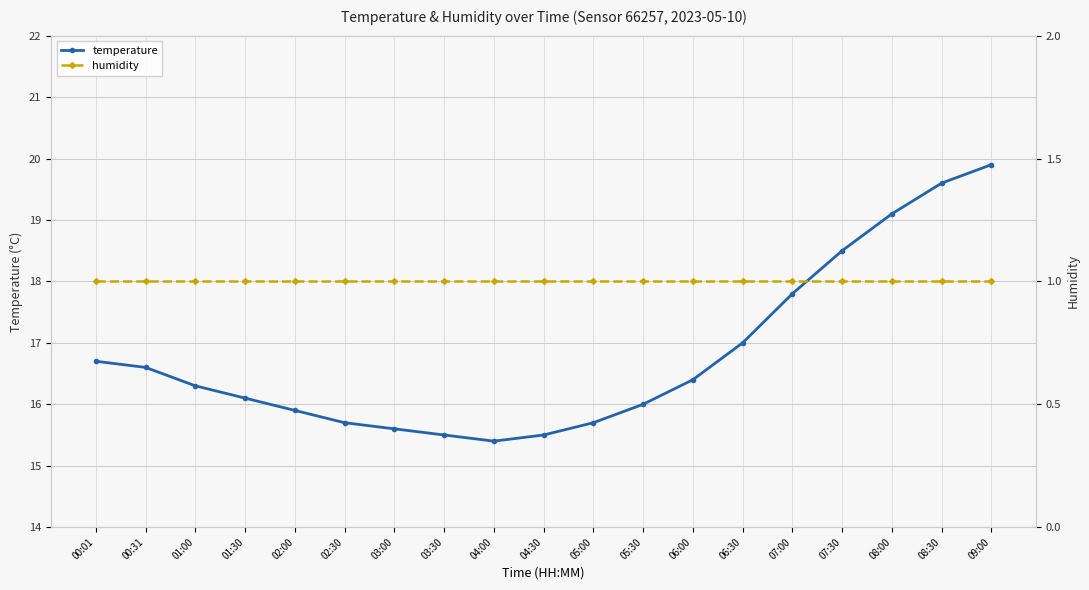

What is the sum of all temperature values?

319.3